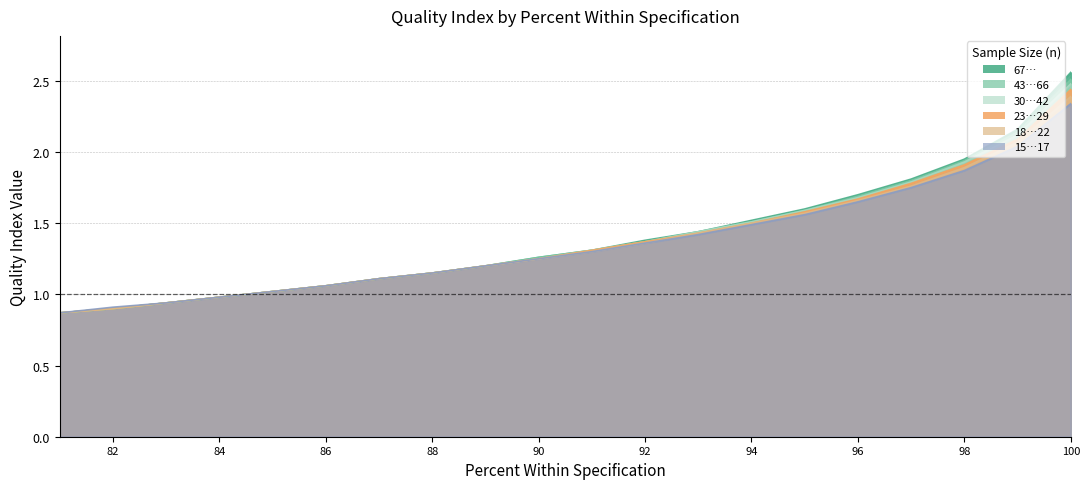

True or false: 15…17 and 67… cross at least once.

False